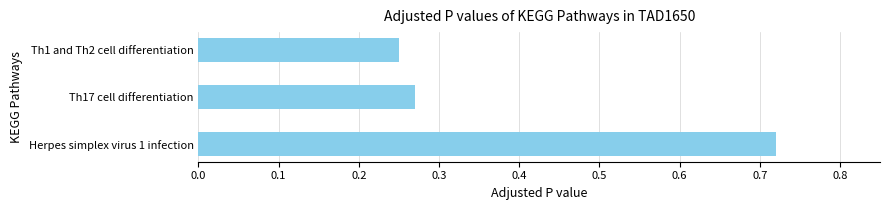

True or false: the data shows 0.4 at Th1 and Th2 cell differentiation.

False